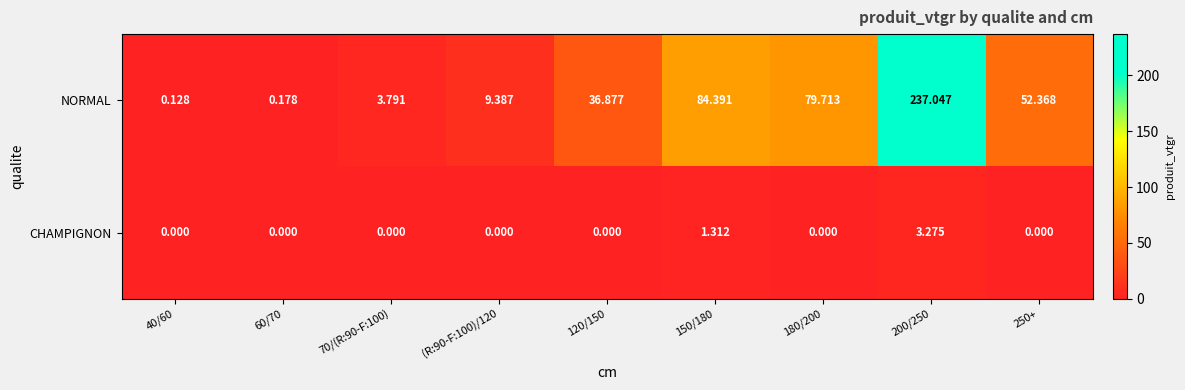

Which series has the largest total across all categories?

NORMAL